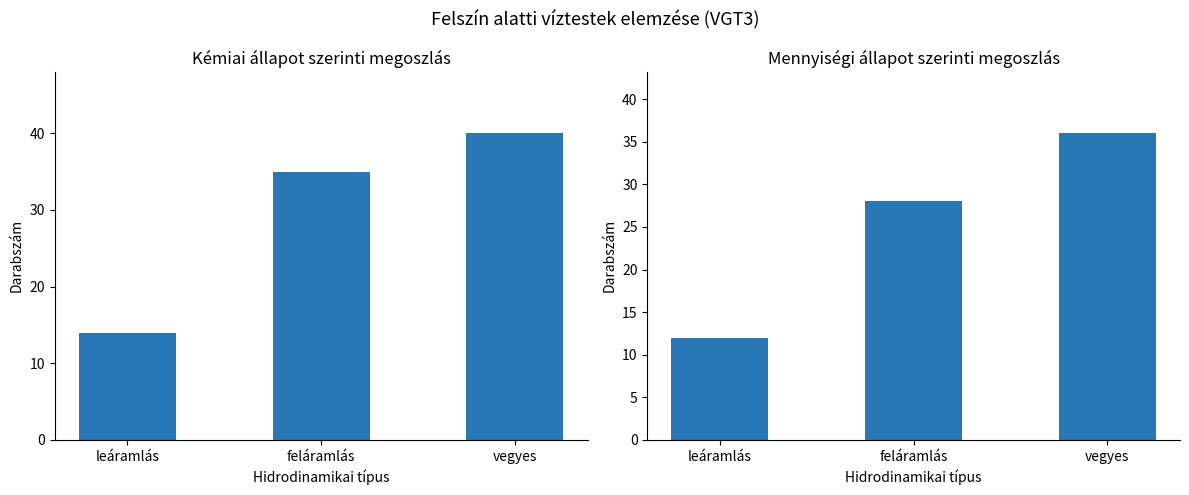

List the series in order of their peak value, highest first.

Kémiai állapot, Mennyiségi állapot